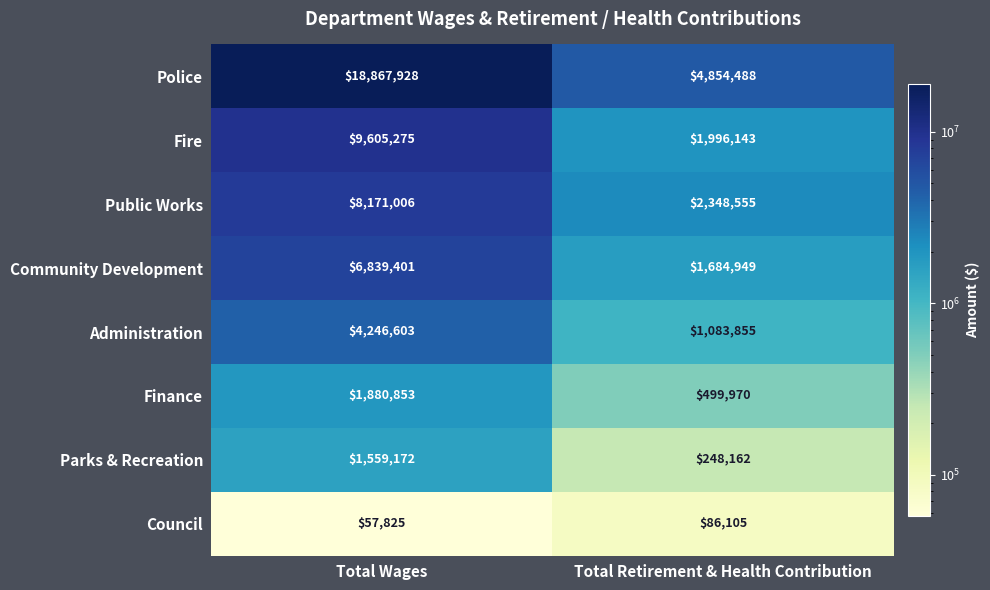

True or false: Police has a value of 2235182 at Total Retirement & Health Contribution.

False